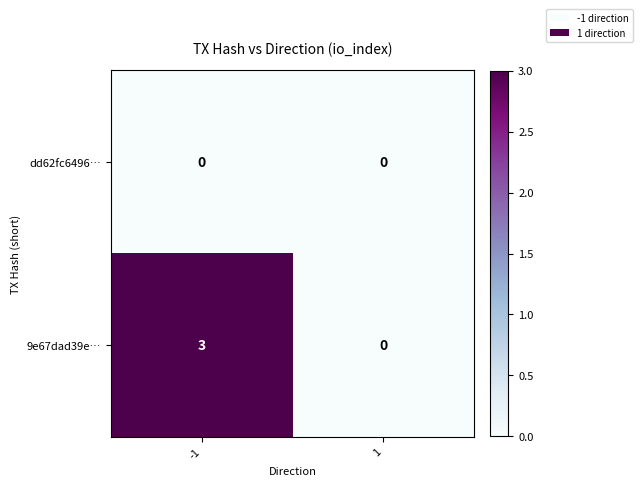

The value of 9e67dad39e… at 1 is 0. True or false?

True